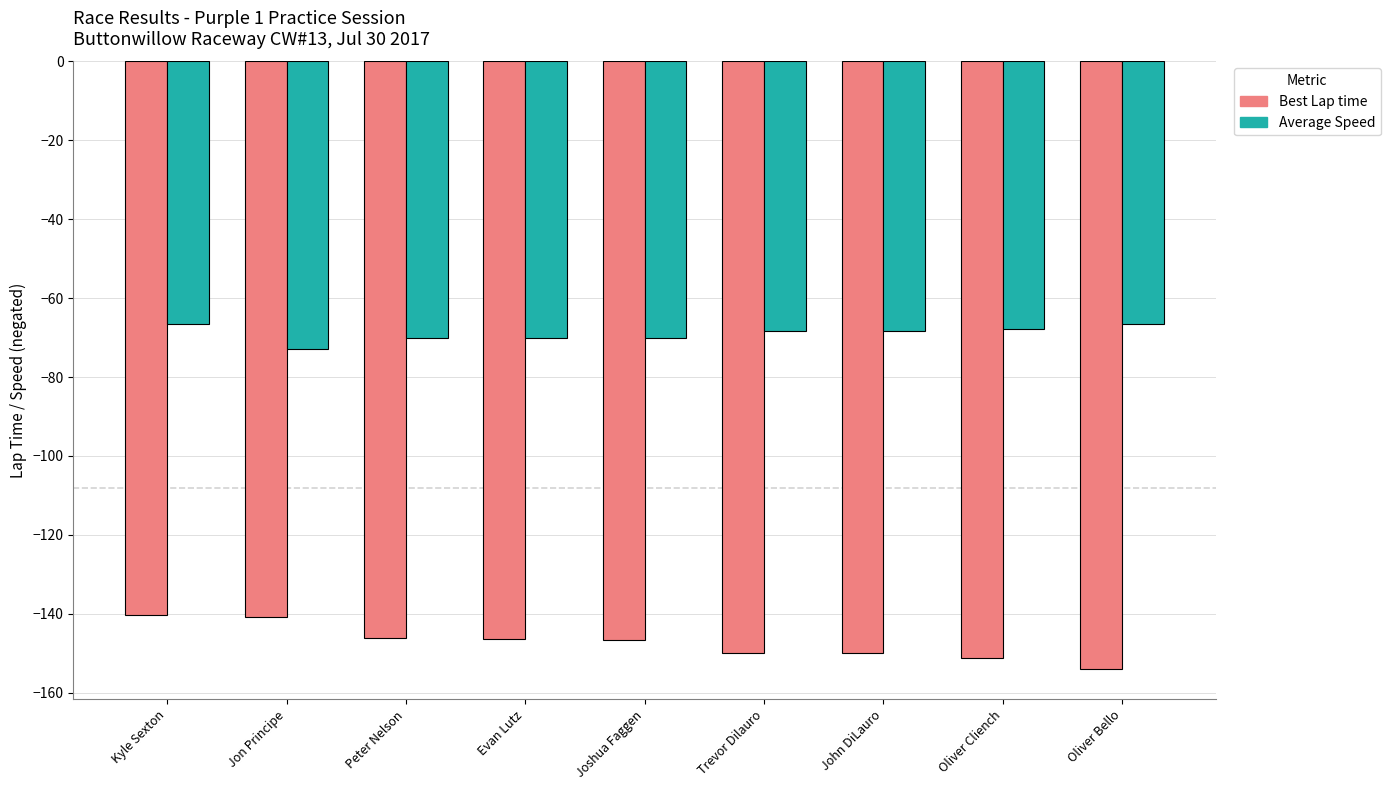

At which label does Average Speed first exceed -68?

Kyle Sexton